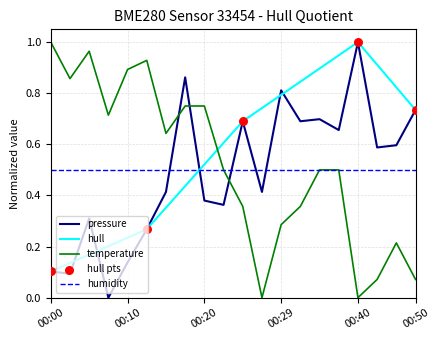

Which series has the largest total across all categories?

hull